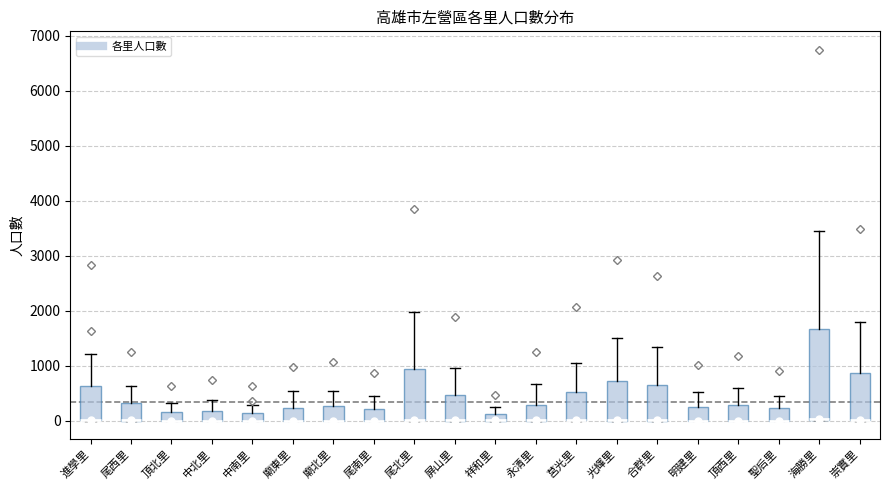

Where is the lower edge of the box for 聖后里 on the y-axis? The values are not printed on the chart, so give them approximately, as read against the axis.

0